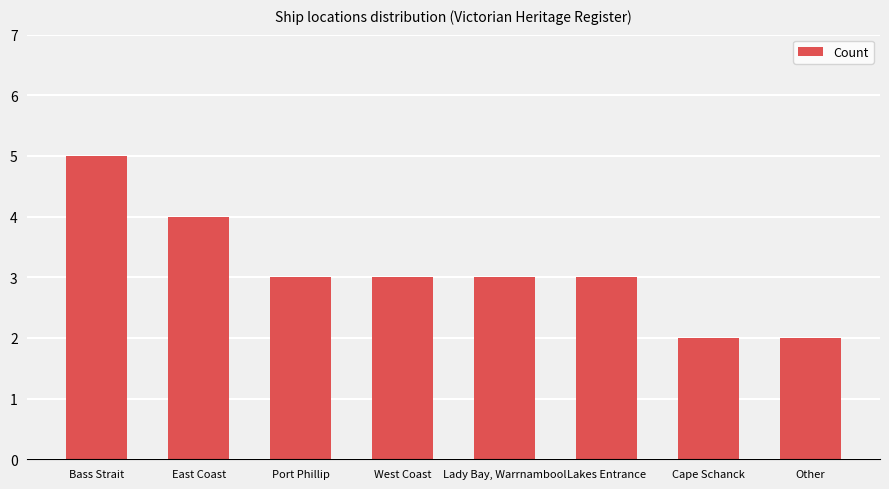

Reading left to right, transcribe all the data shown in this chart.

Bass Strait=5	East Coast=4	Port Phillip=3	West Coast=3	Lady Bay, Warrnambool=3	Lakes Entrance=3	Cape Schanck=2	Other=2